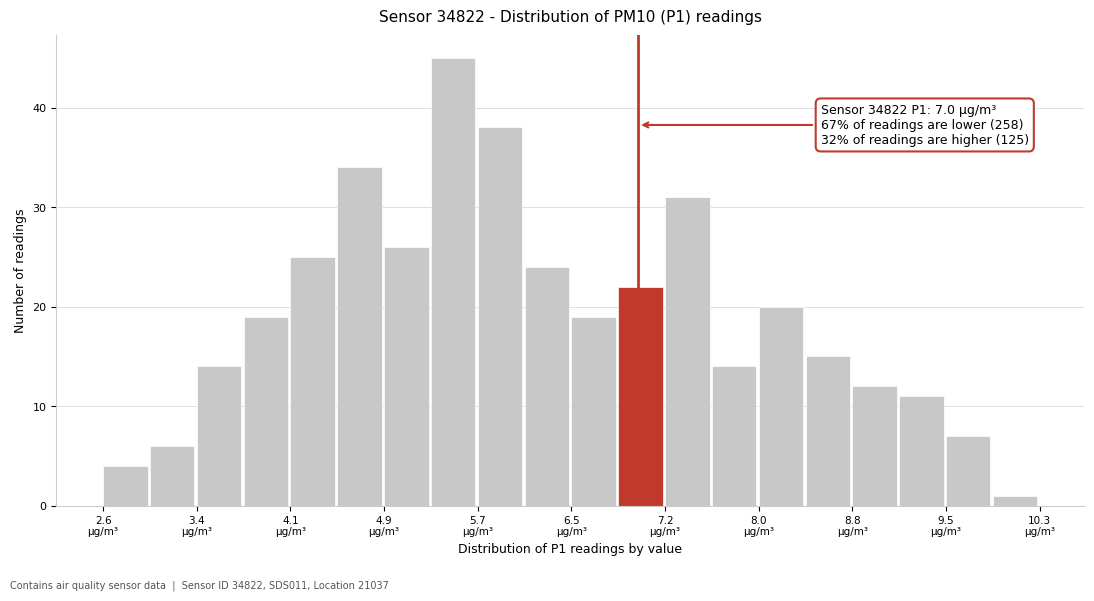

Around what value on the x-axis is the tallest bar? Give the approximate position of its centre, as read against the axis.

5.5